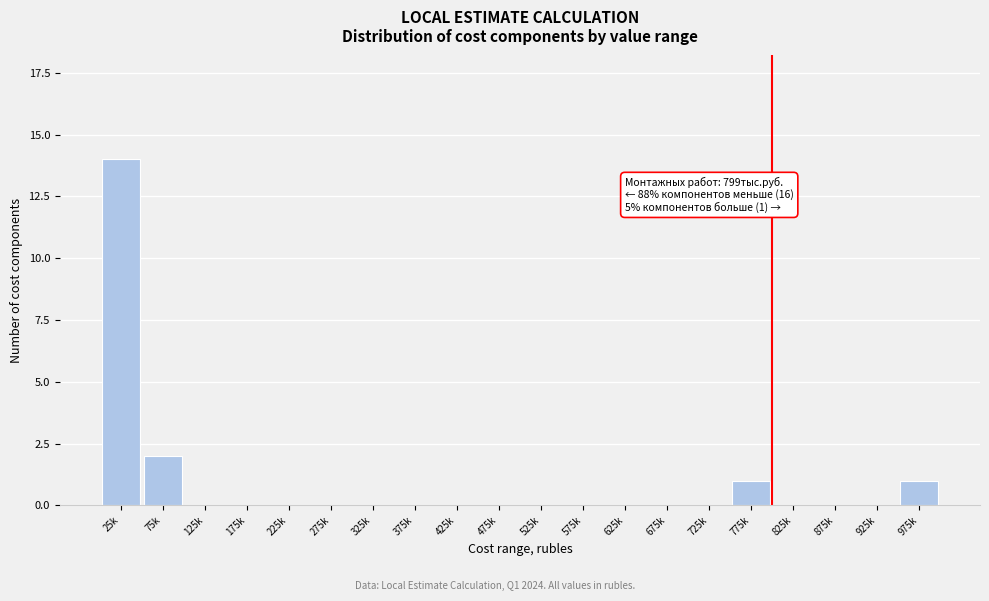

Reading right to left, what are all the values shown in this chart?

975k=1	925k=0	875k=0	825k=0	775k=1	725k=0	675k=0	625k=0	575k=0	525k=0	475k=0	425k=0	375k=0	325k=0	275k=0	225k=0	175k=0	125k=0	75k=2	25k=14